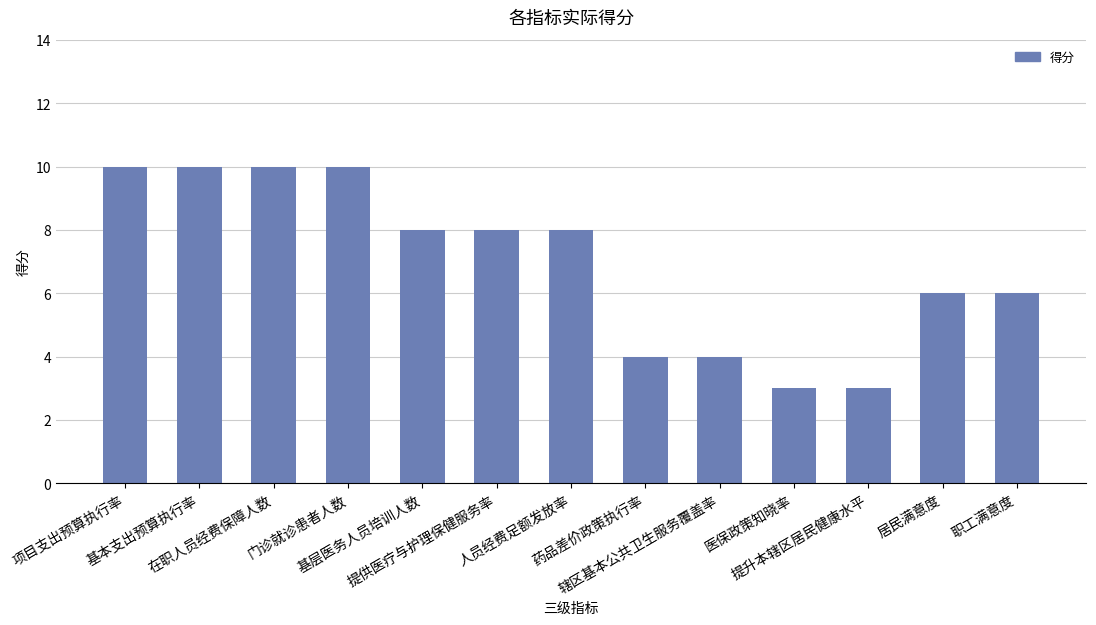

What is the change in value from 基本支出预算执行率 to 医保政策知晓率?

-7